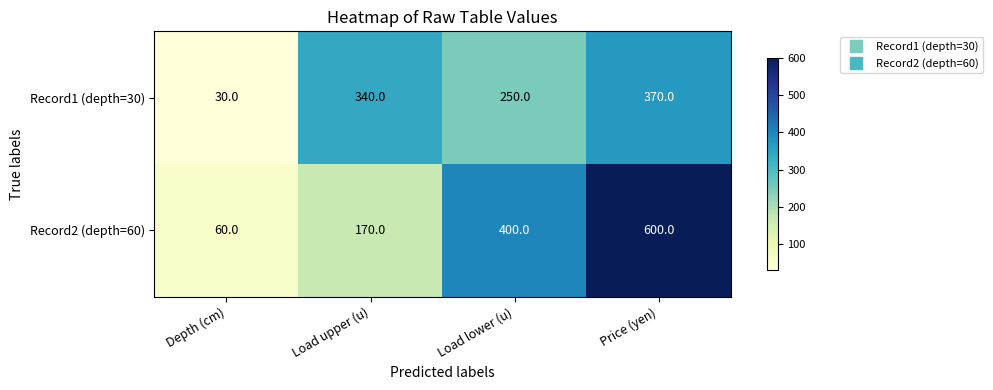

List the series in order of their overall mean, lowest first.

Record1 (depth=30), Record2 (depth=60)